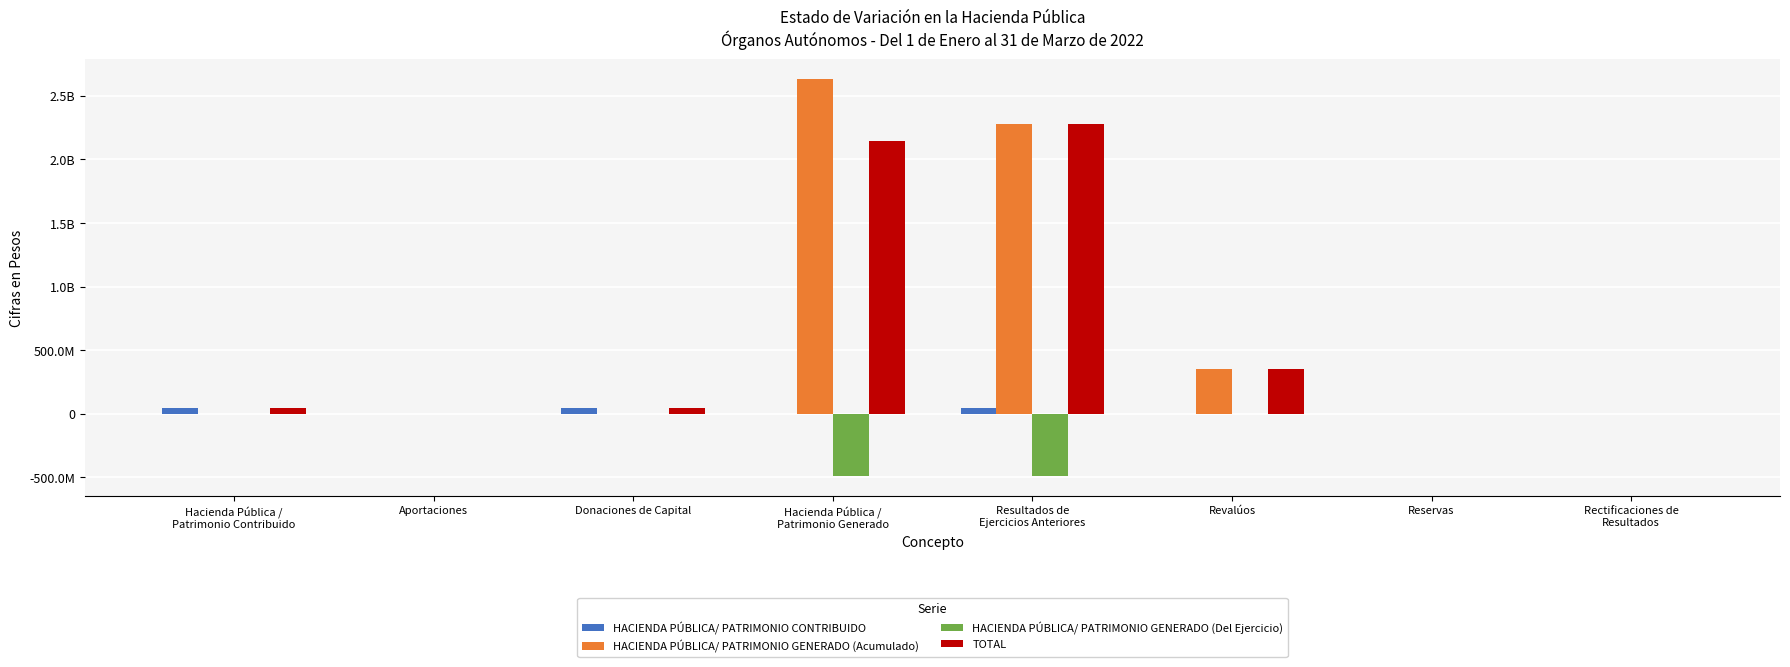

What position from the right is Resultados de
Ejercicios Anteriores?

4